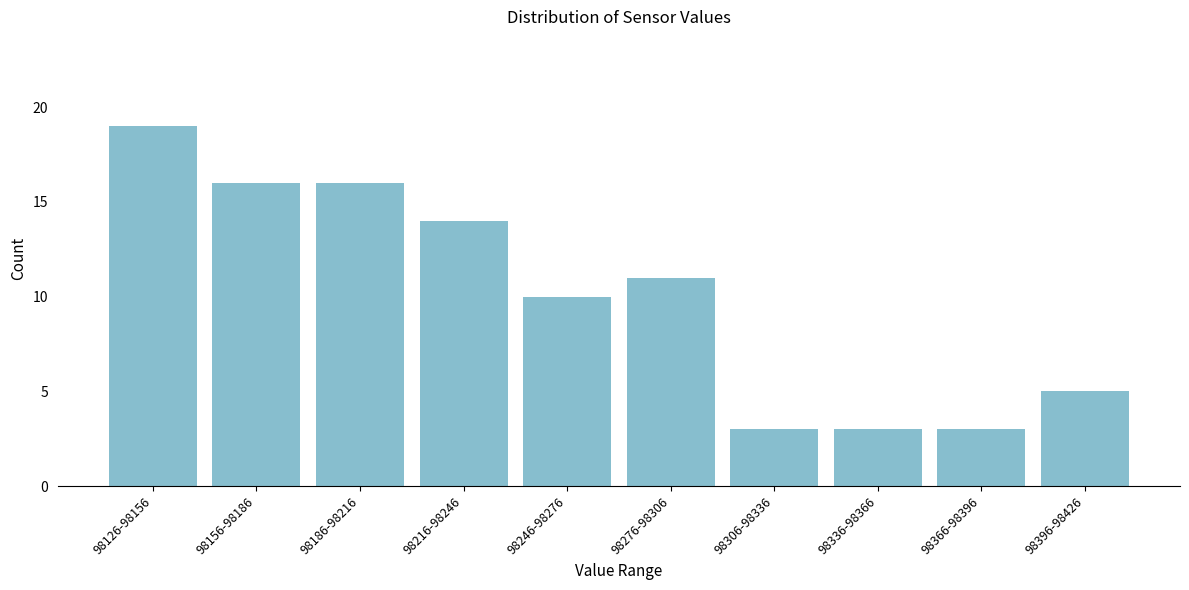

Reading left to right, what are all the values shown in this chart?

19	16	16	14	10	11	3	3	3	5